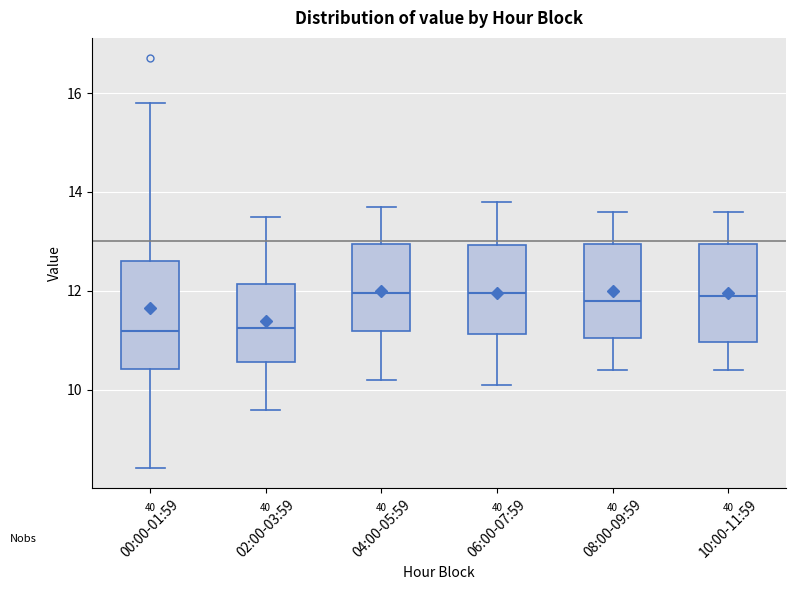

Reading left to right, read every box against the y-axis: the position of its median line, the range the box covers, and the ends of its whiskers. The values are not printed on the chart, so give them approximately, as read against the axis.

00:00-01:59: median 11.2, box 10.4 to 12.6, whiskers 8.4 to 15.8
02:00-03:59: median 11.2, box 10.6 to 12.2, whiskers 9.6 to 13.6
04:00-05:59: median 12.0, box 11.2 to 13.0, whiskers 10.2 to 13.8
06:00-07:59: median 12.0, box 11.2 to 13.0, whiskers 10.2 to 13.8
08:00-09:59: median 11.8, box 11.0 to 13.0, whiskers 10.4 to 13.6
10:00-11:59: median 12.0, box 11.0 to 13.0, whiskers 10.4 to 13.6